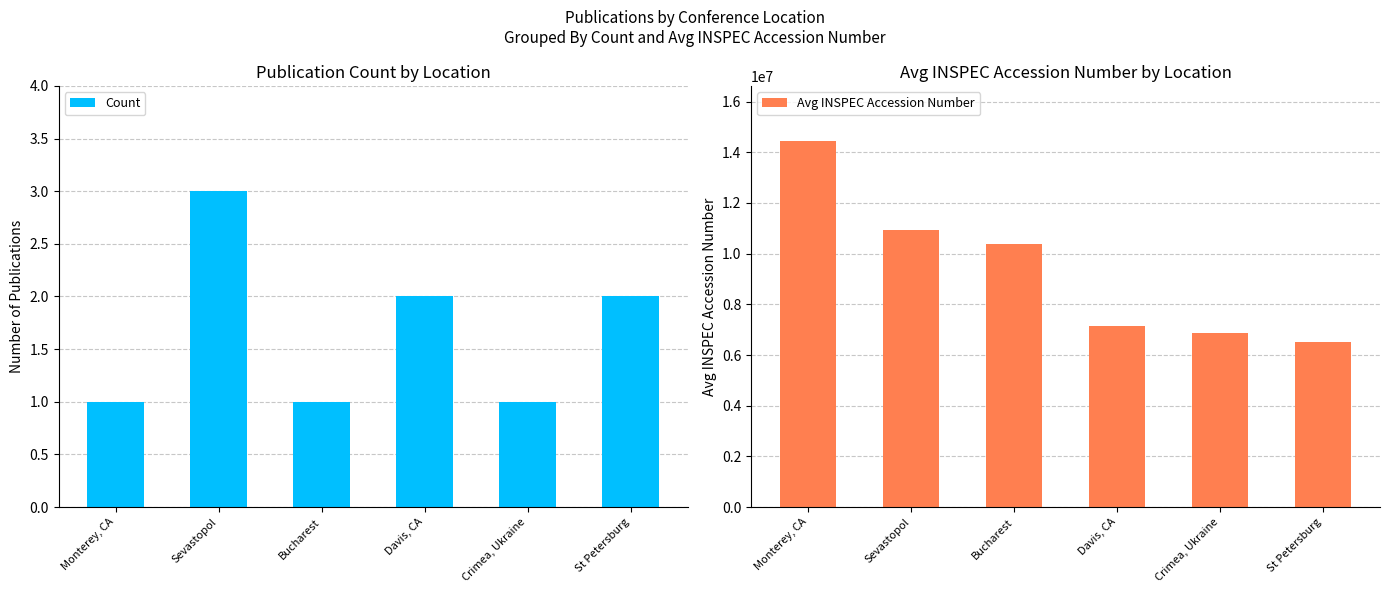

What is the value of the Avg INSPEC Accession Number bar at the 4th from the left?

7145693